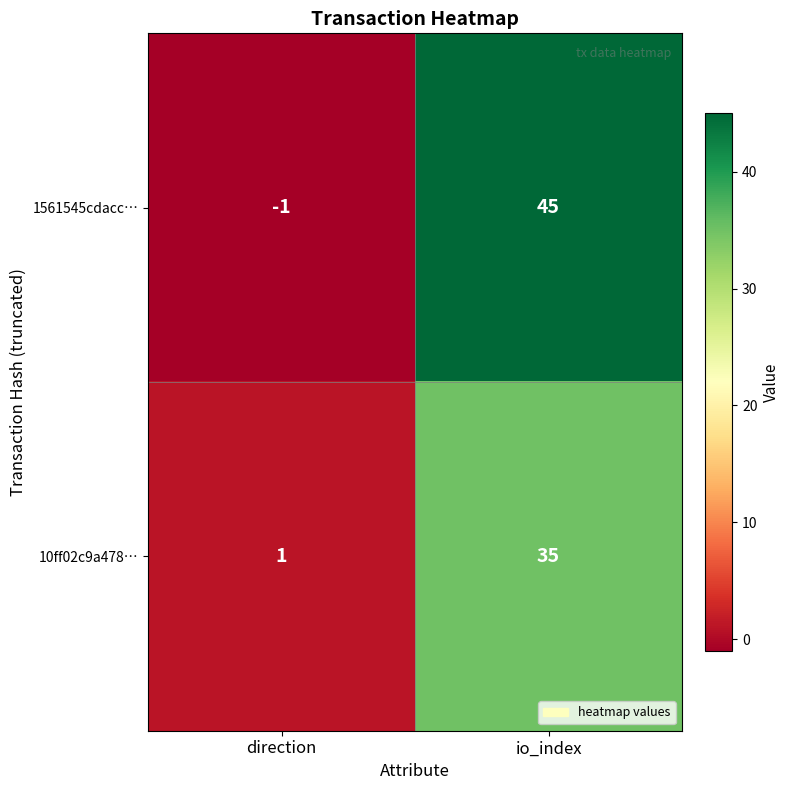

The value of 10ff02c9a478… at direction is 0. True or false?

False